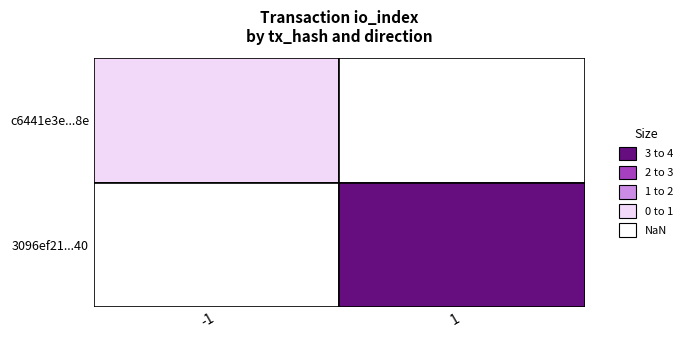

Reading left to right, transcribe all the data shown in this chart.

c6441e3e5d52214e7543978c05d37607253a89e: direction=-1	io_index=0
3096ef210949970e03157b2478411f3d7acf140: direction=1	io_index=3